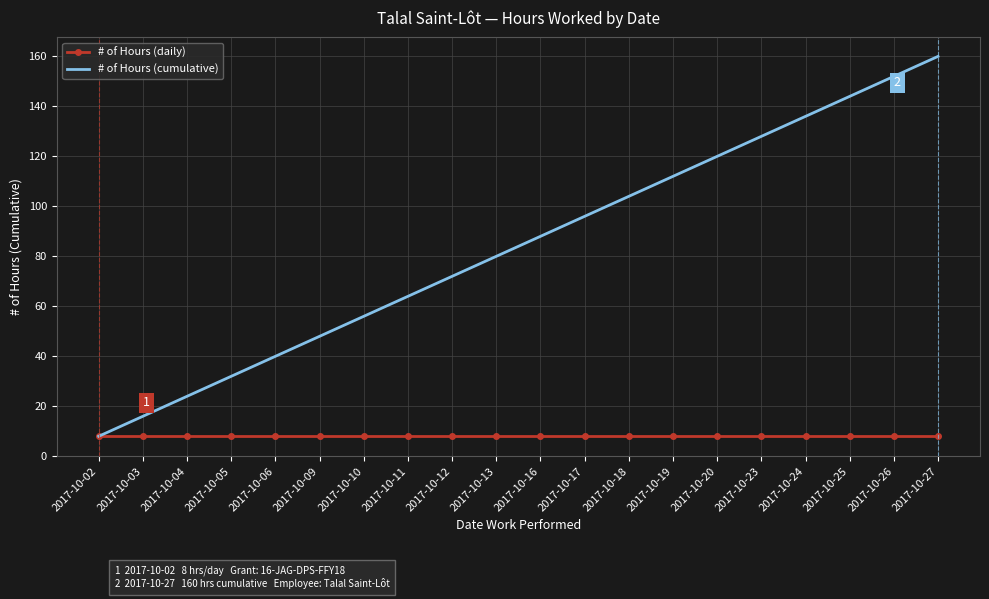

Which category has the highest value in the # of Hours (cumulative) series?

2017-10-27